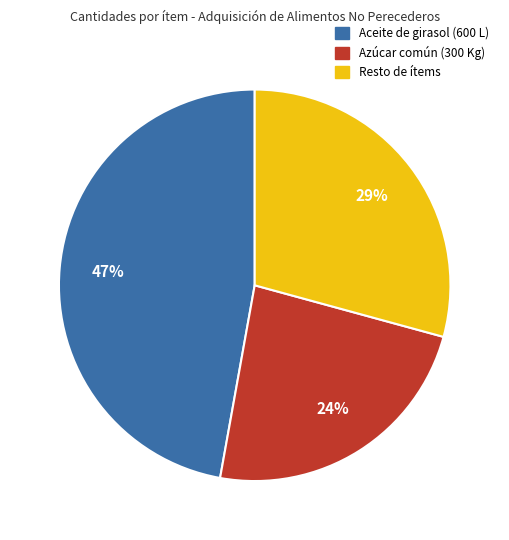

Which slice is the smallest?

Azúcar común (300 Kg)